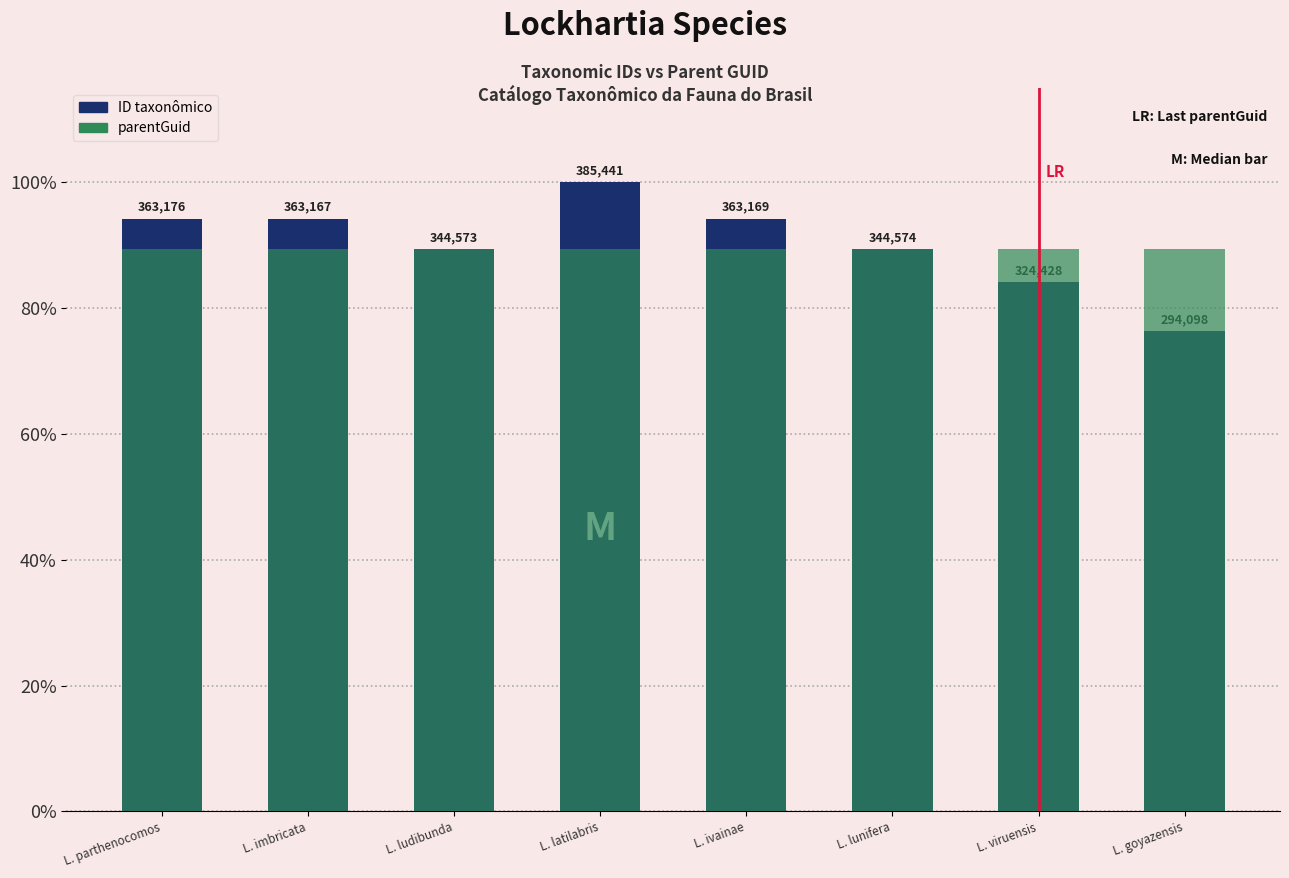

The parentGuid series shows 89.4 at L. imbricata. True or false?

True